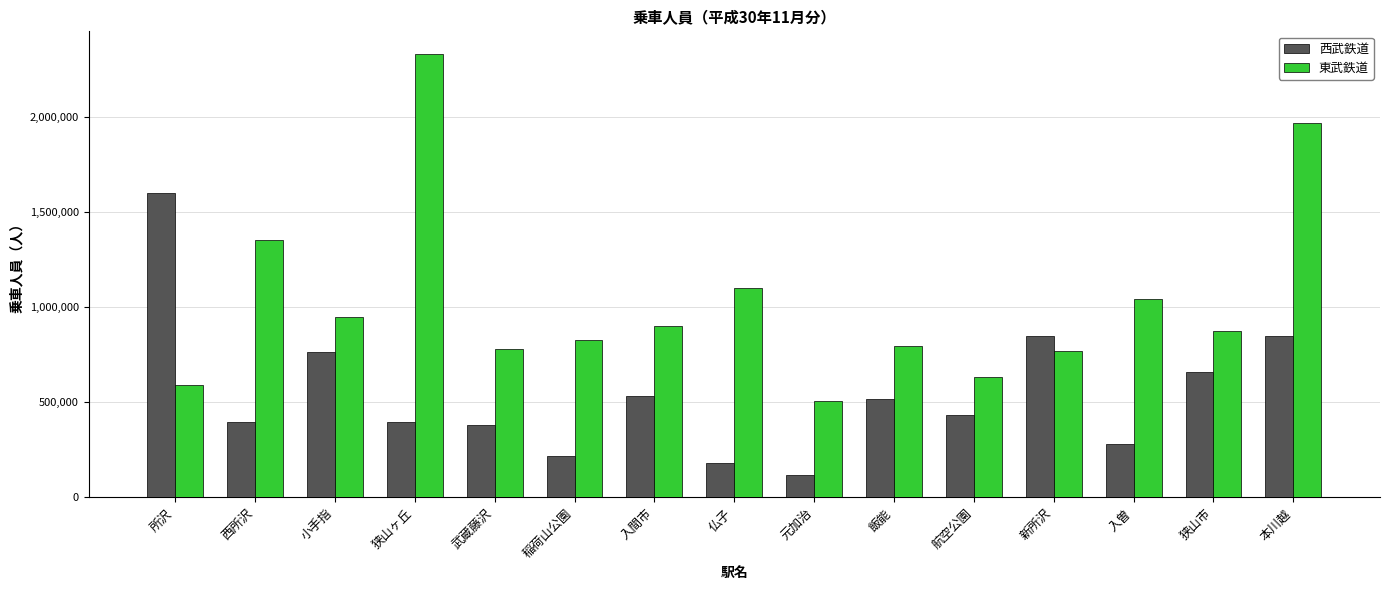

Count the number of data series in this chart.

2